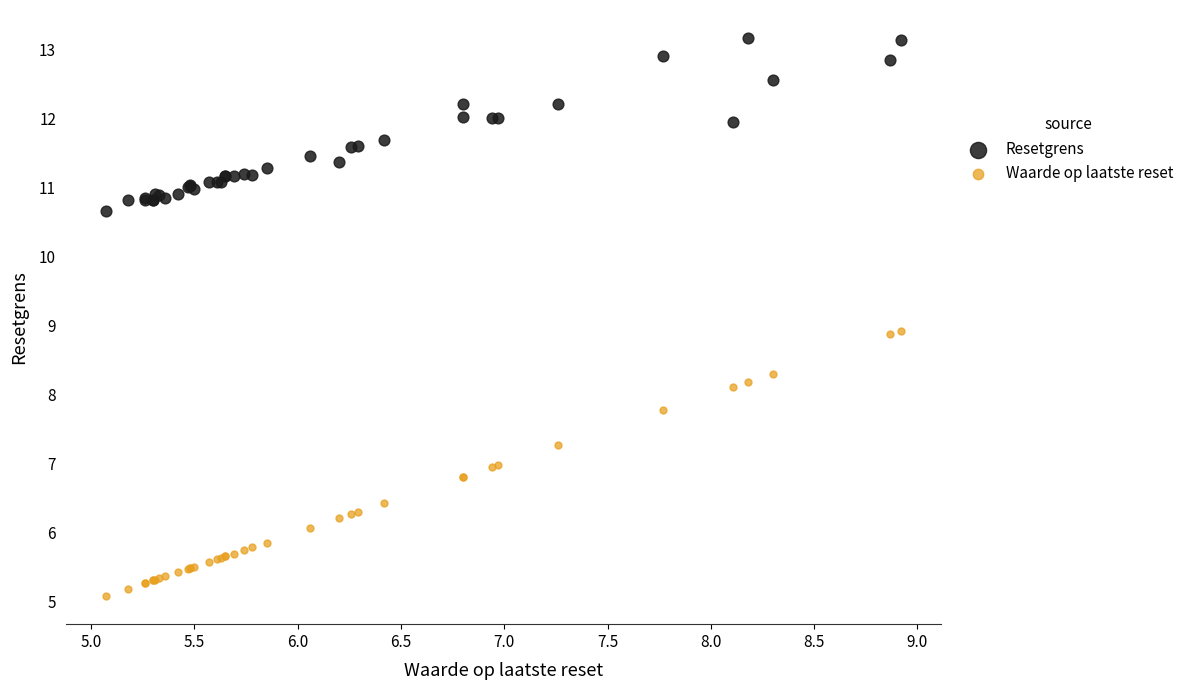

What are all the series names shown in the legend?

Resetgrens, Waarde op laatste reset